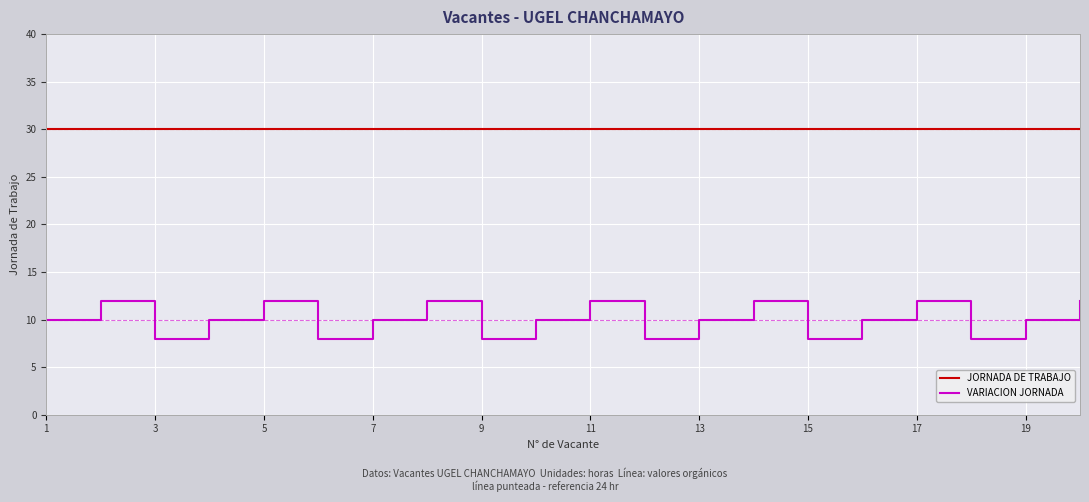

Which series has the largest range (max minus min)?

VARIACION JORNADA